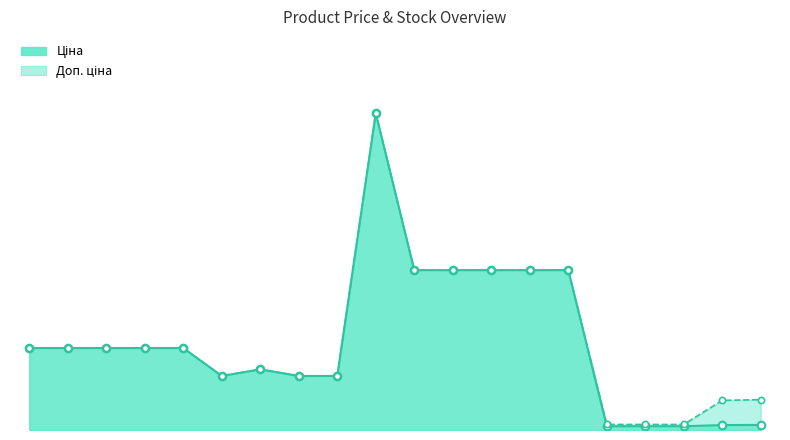

At which category is the sum across all series the highest?

285662232